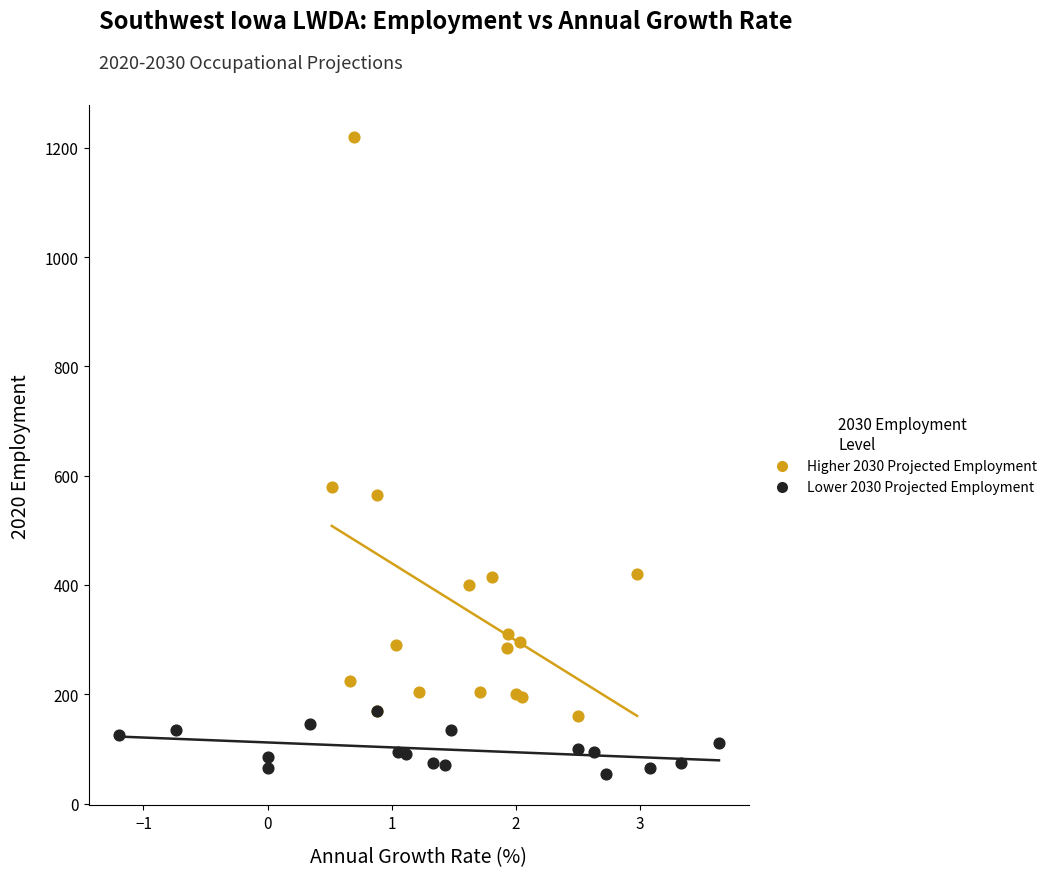

Which series reaches the maximum Y coordinate?

Higher 2030 Projected Employment